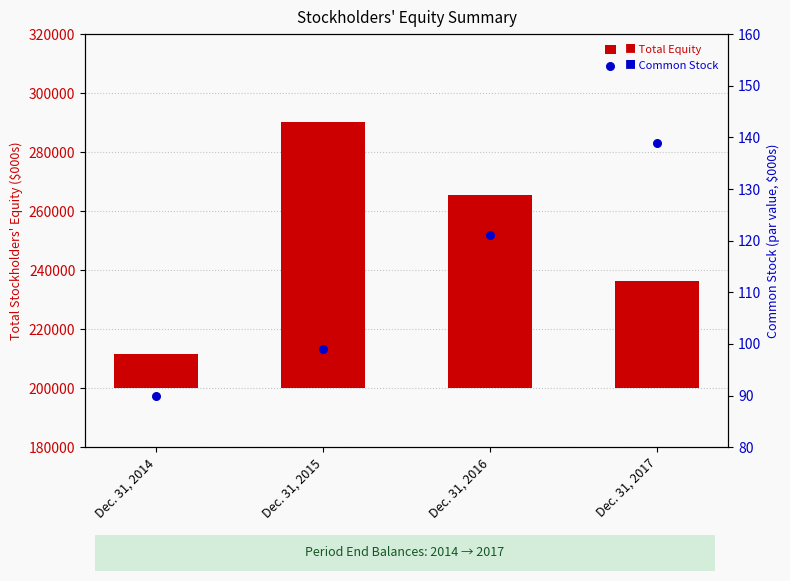

Which series reaches the minimum Y coordinate?

Common Stock (shares)